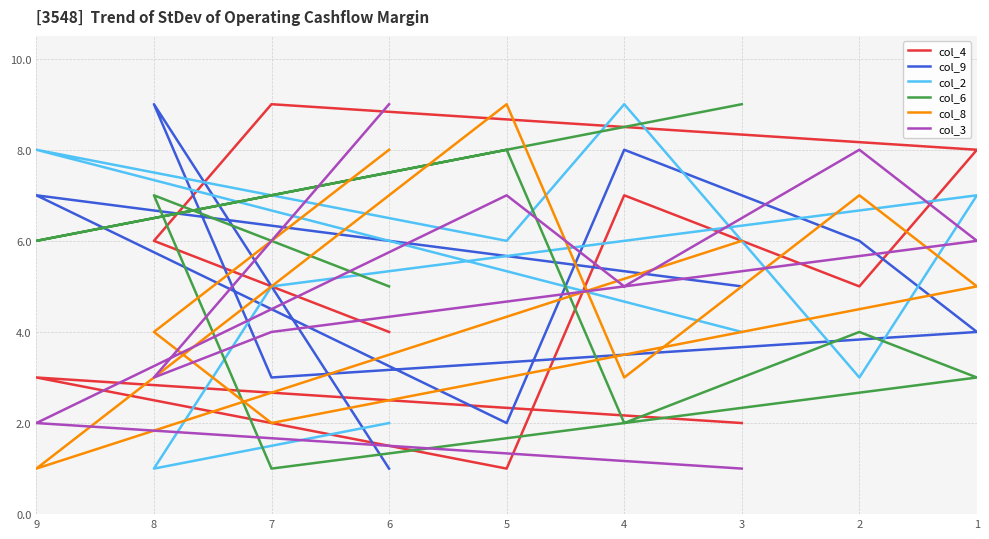

At how many categories does at least one series exceed 8?

6